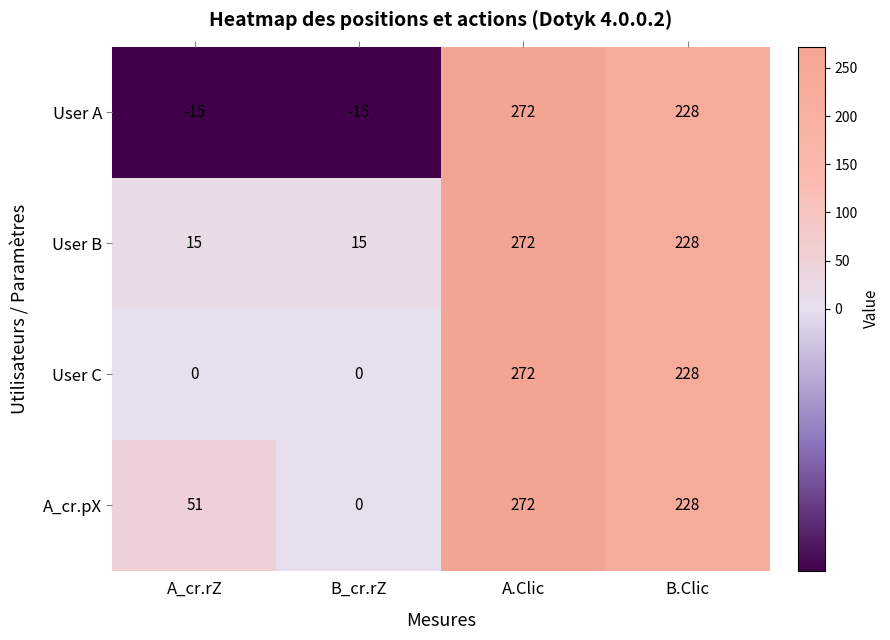

Which label corresponds to the largest value in the chart?

A.Clic